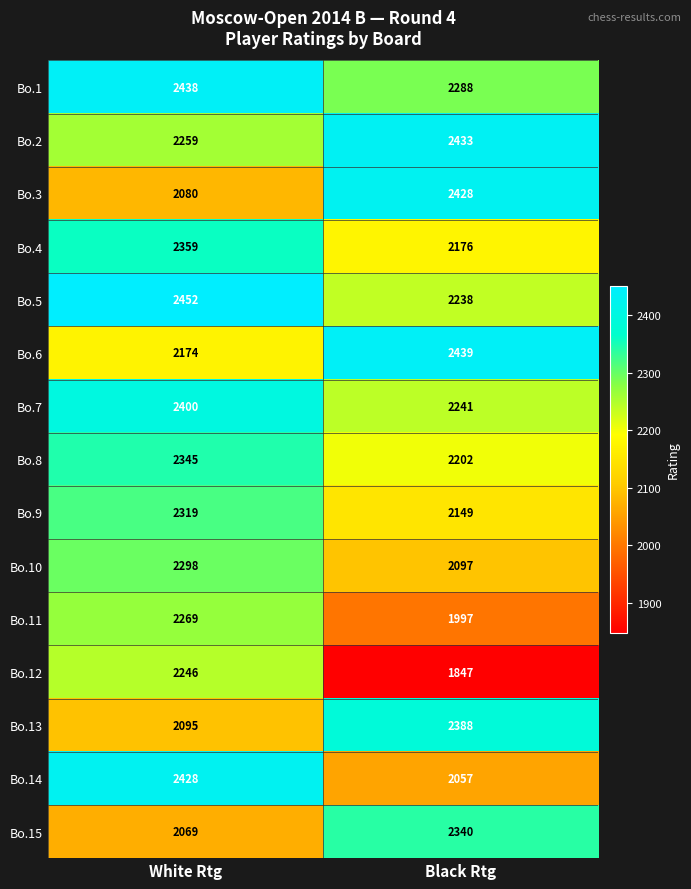

Rank the series at White Rtg from lowest to highest value.

Bo.15, Bo.3, Bo.13, Bo.6, Bo.12, Bo.2, Bo.11, Bo.10, Bo.9, Bo.8, Bo.4, Bo.7, Bo.14, Bo.1, Bo.5